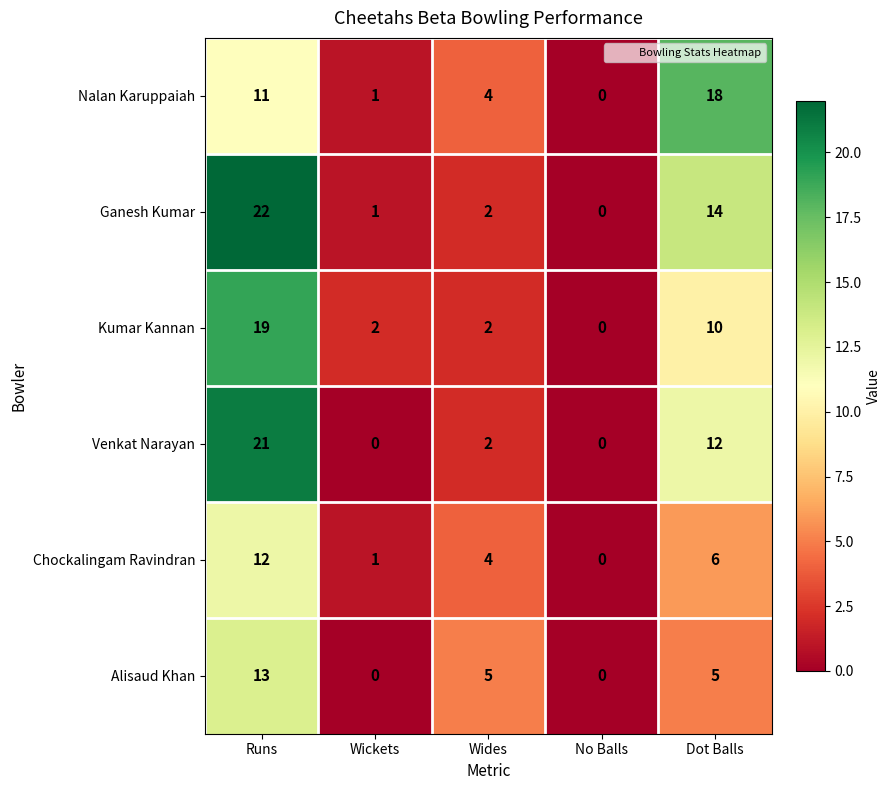

What is the total value across all series at Wickets?

5